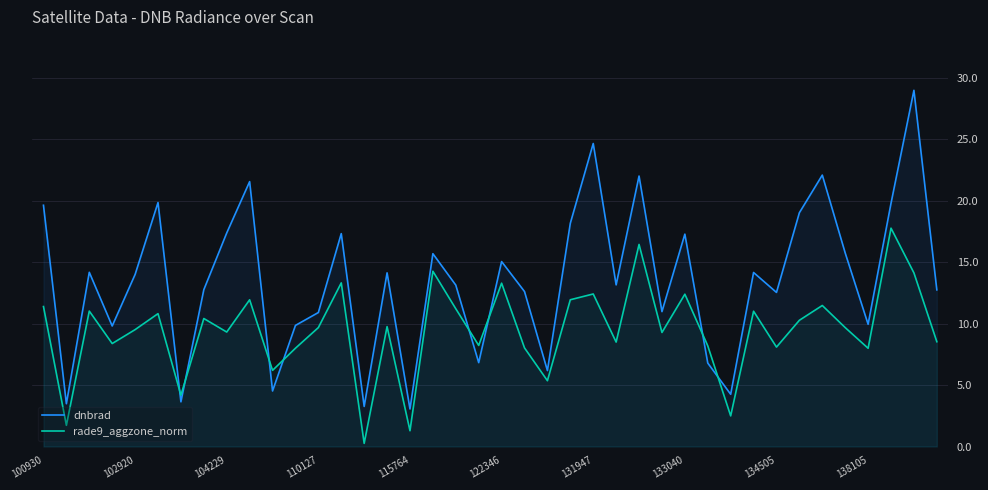

In rade9_aggzone_norm, how many points are higher than both neighbors (excluding endpoints)?

14